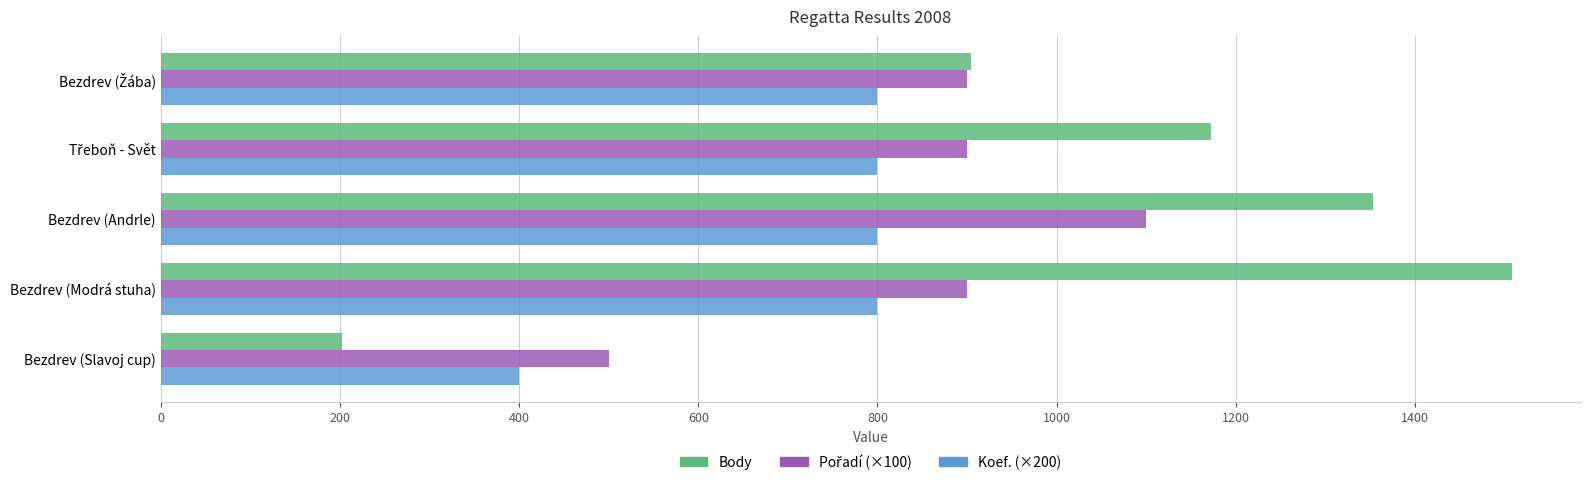

What is the total value across all series at Bezdrev (Modrá stuha)?

3209